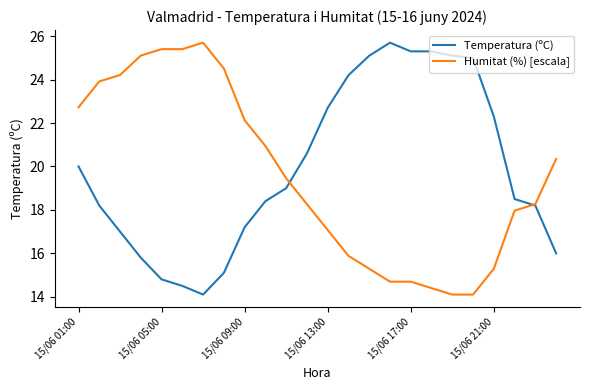

At which label does Humitat (%) [escala] first exceed 19?

15/06 01:00